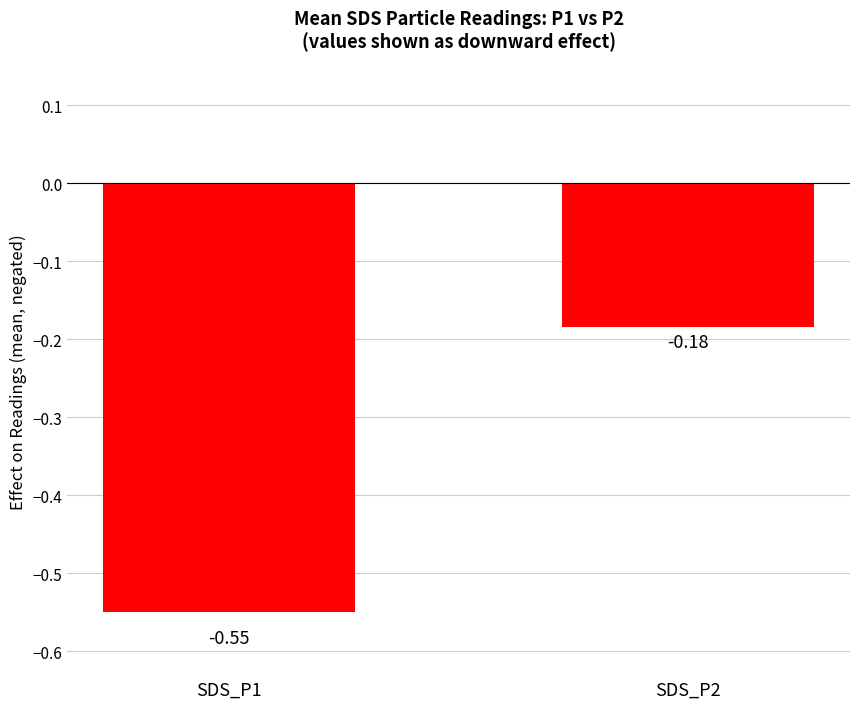

The chart shows a value of -0.2 at SDS_P1. True or false?

False